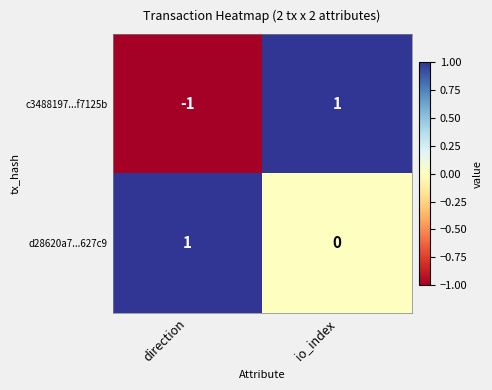

At which label is c3488197...f7125b closest to 0?

direction